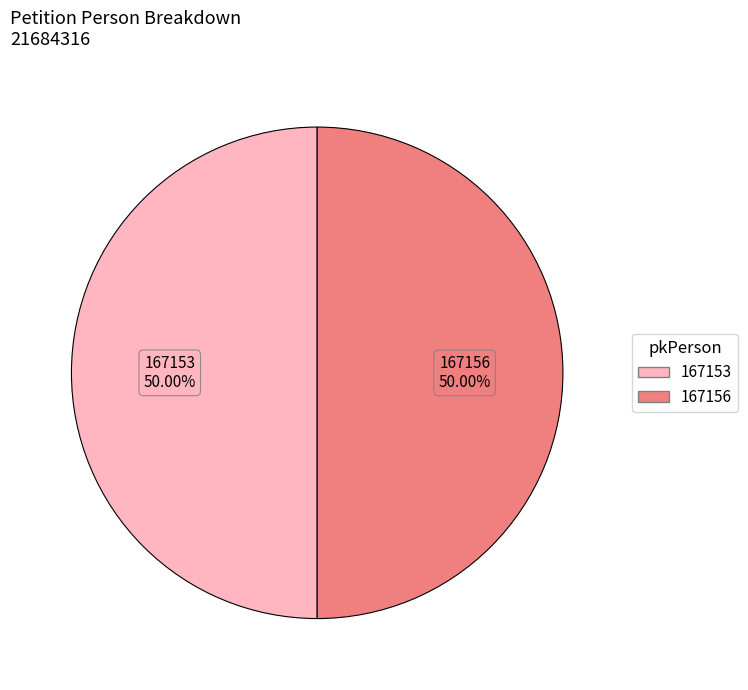

Is the sum of 167153 and 167156 greater than half?

Yes